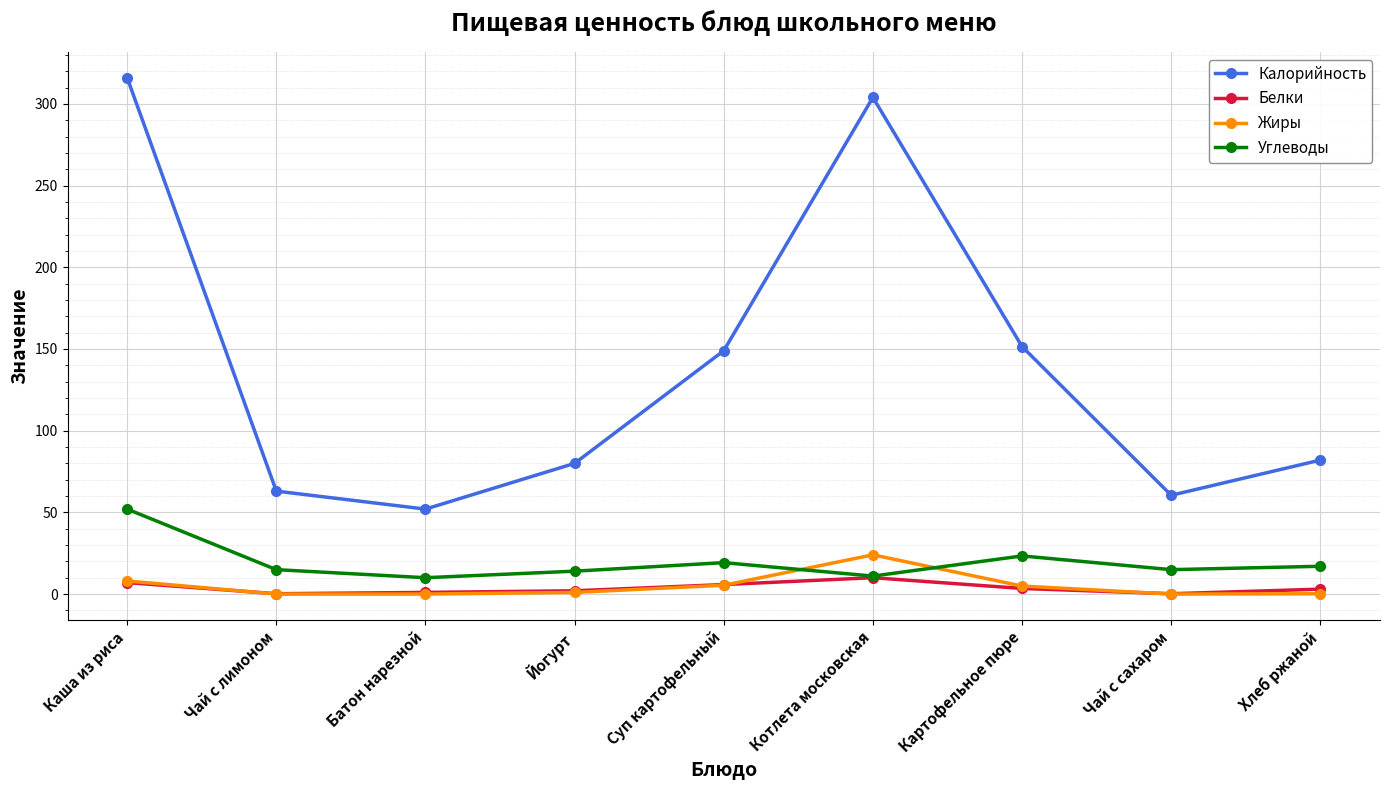

What are all the series names shown in the legend?

Калорийность, Белки, Жиры, Углеводы